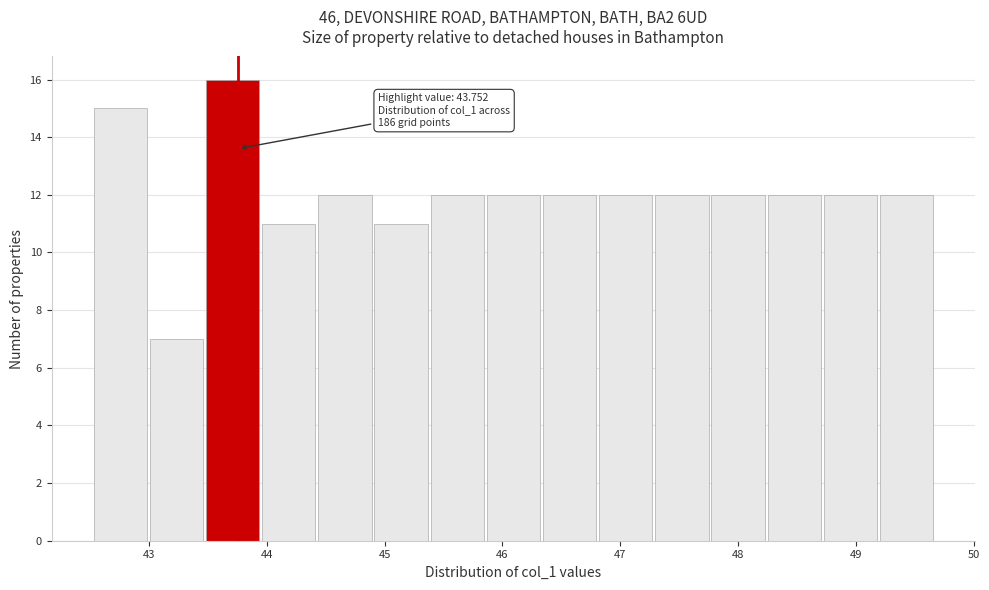

Which range on the x-axis has the tallest bar?

43.5 to 44.0